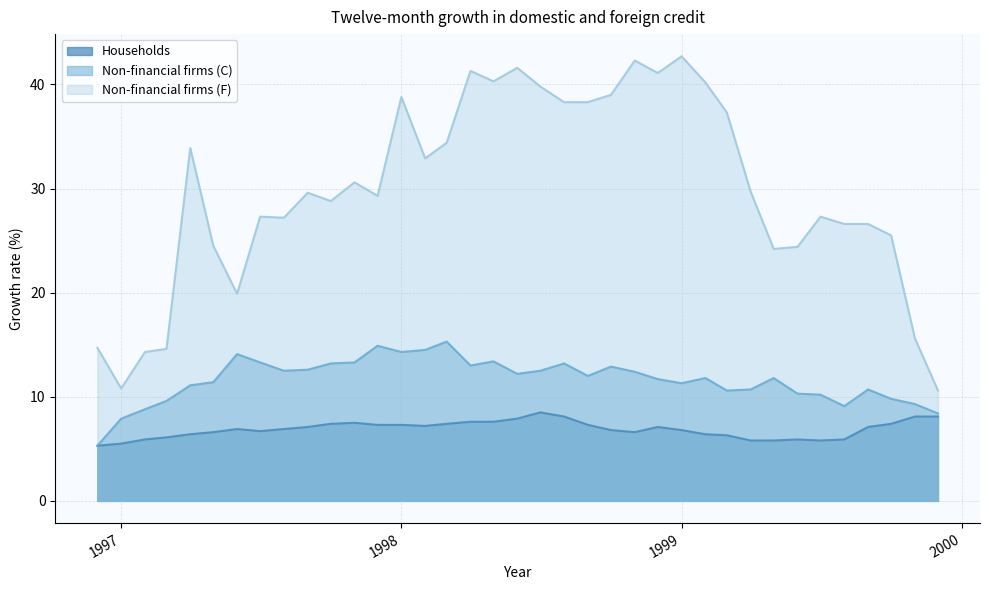

At which label does Non-financial firms (C) reach its minimum?

1996-12